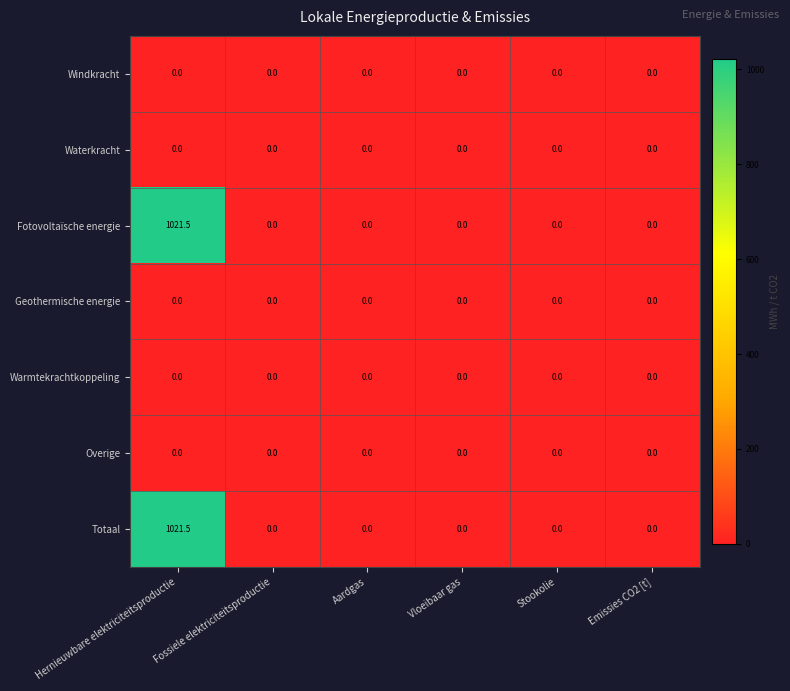

Is it true that Waterkracht equals 0.0 at Stookolie?

True